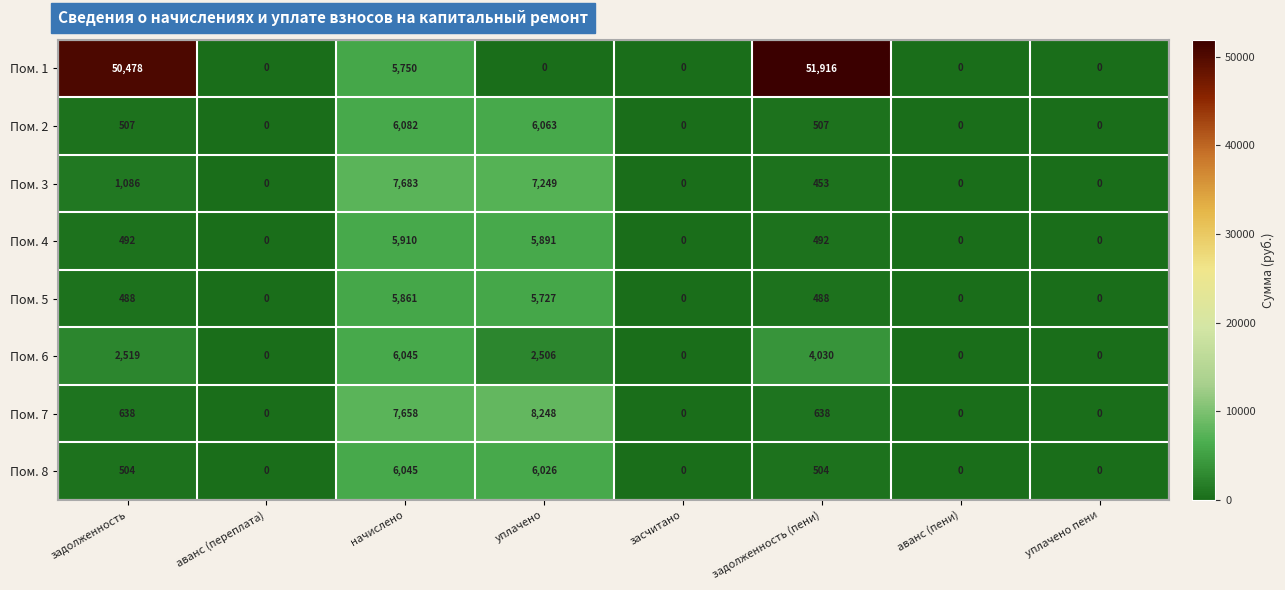

What is the sum of all Пом. 3 values?

16471